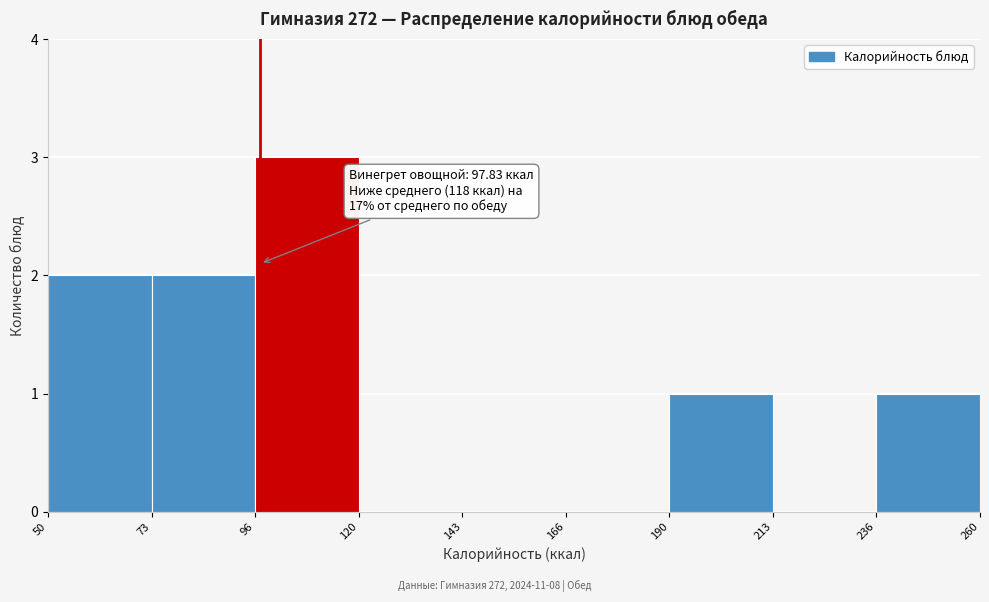

Which range on the x-axis has the tallest bar?

96 to 120